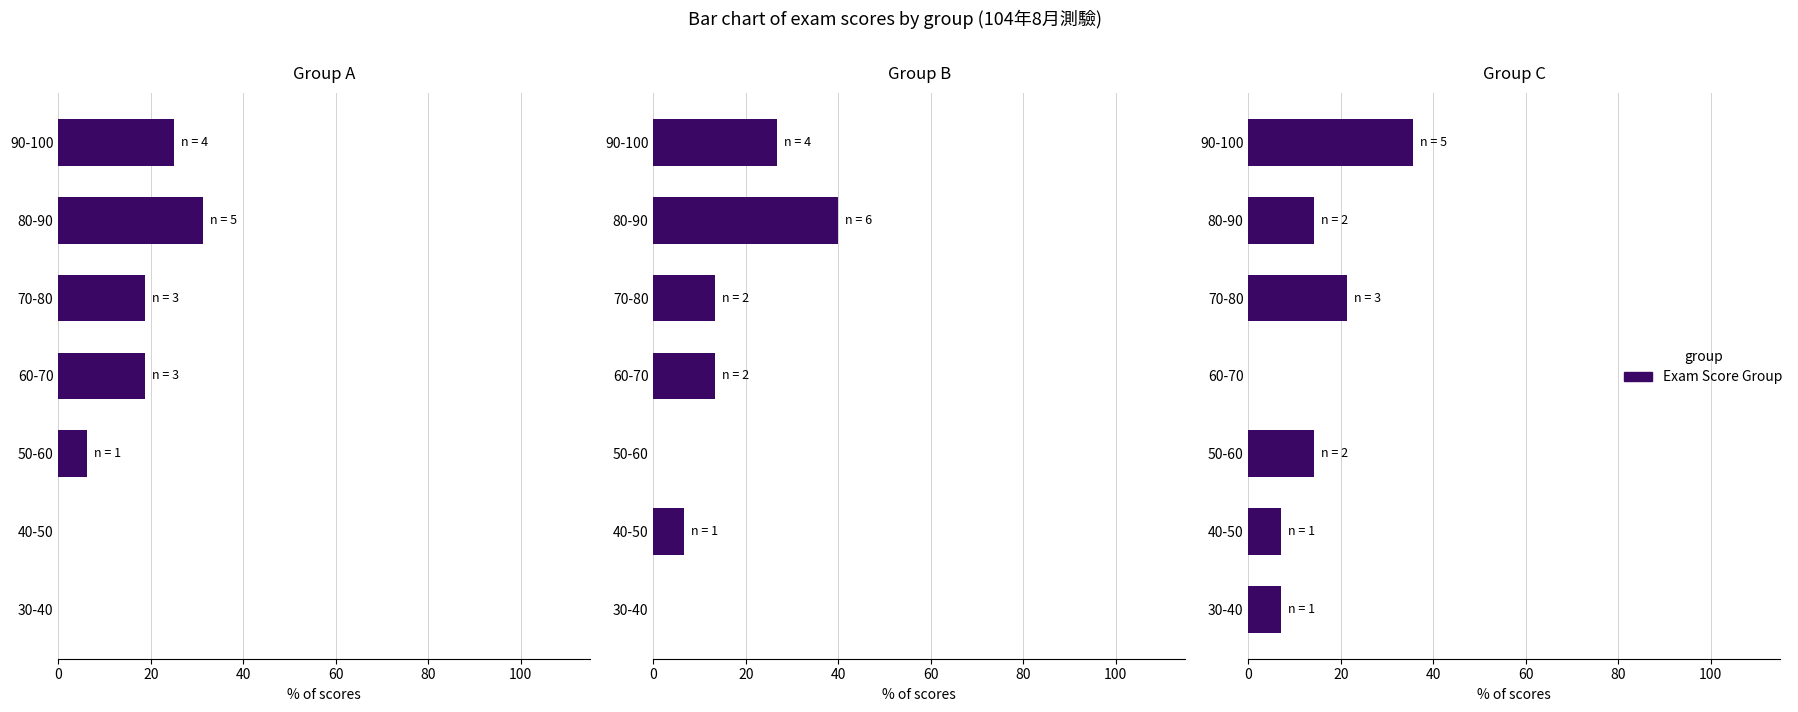

Which series has the largest total across all categories?

Group A